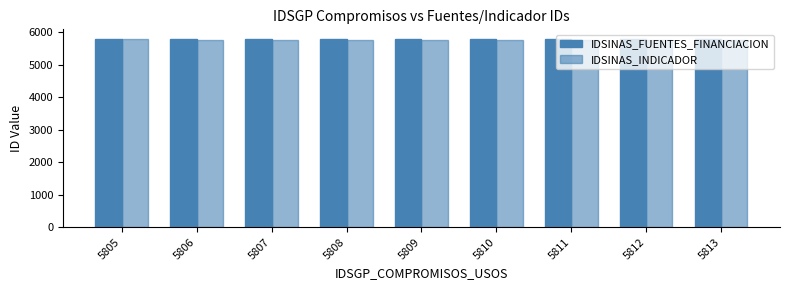

How many values in the IDSINAS_INDICADOR series are below 5773?

4